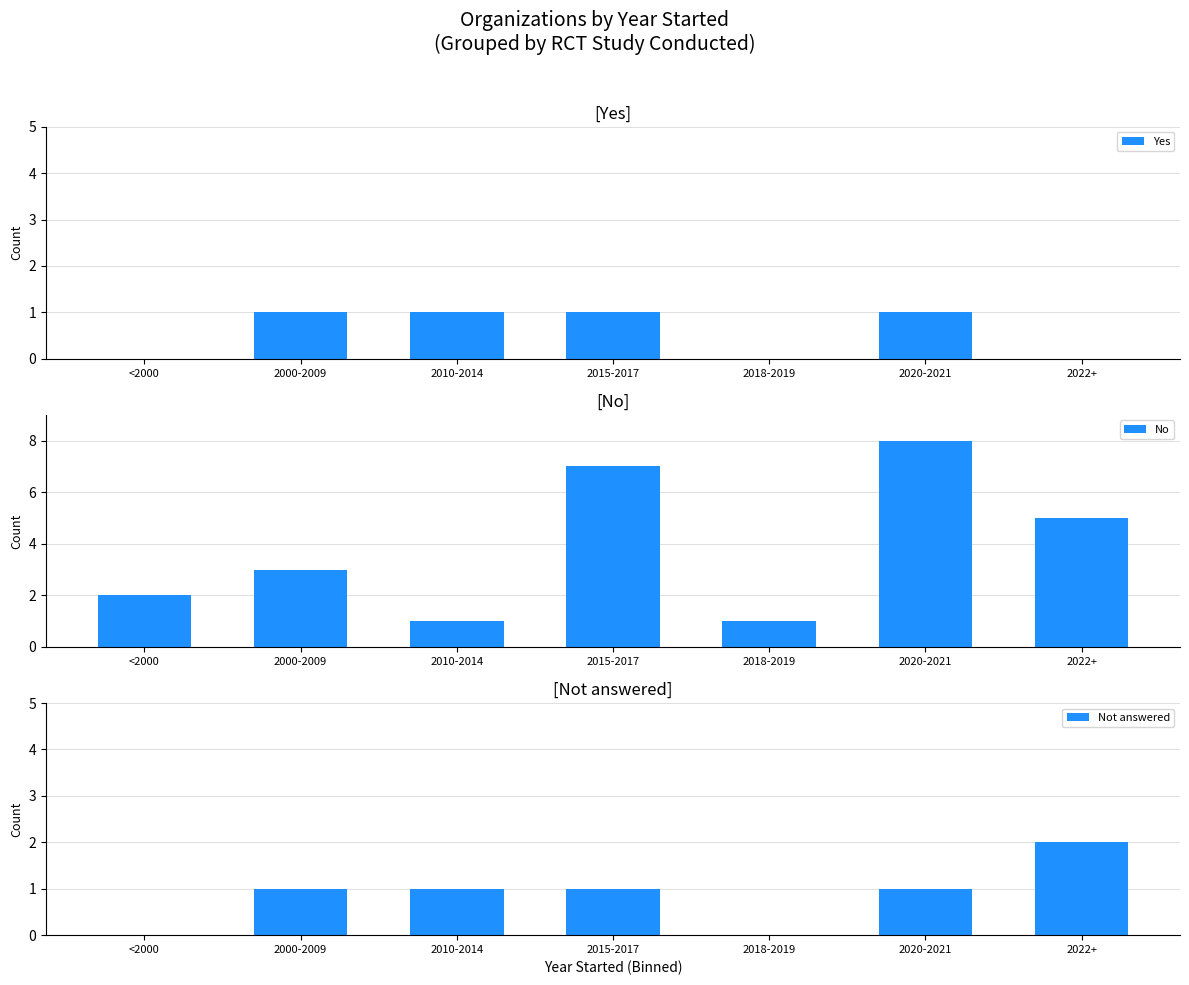

At how many categories does at least one series exceed 6?

2